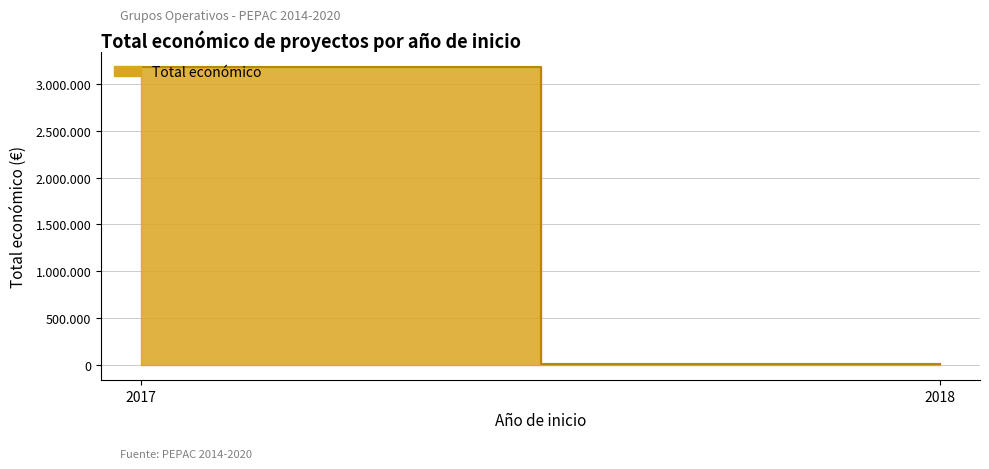

How many distinct data groups are displayed?

1